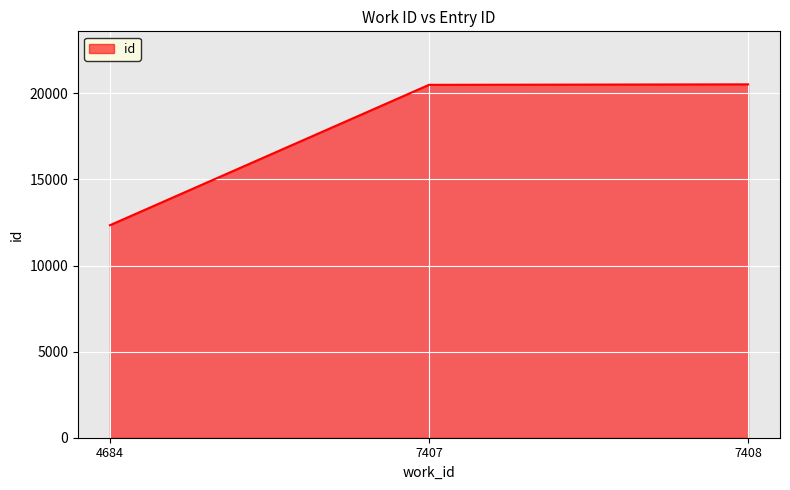

Count the number of data series in this chart.

1